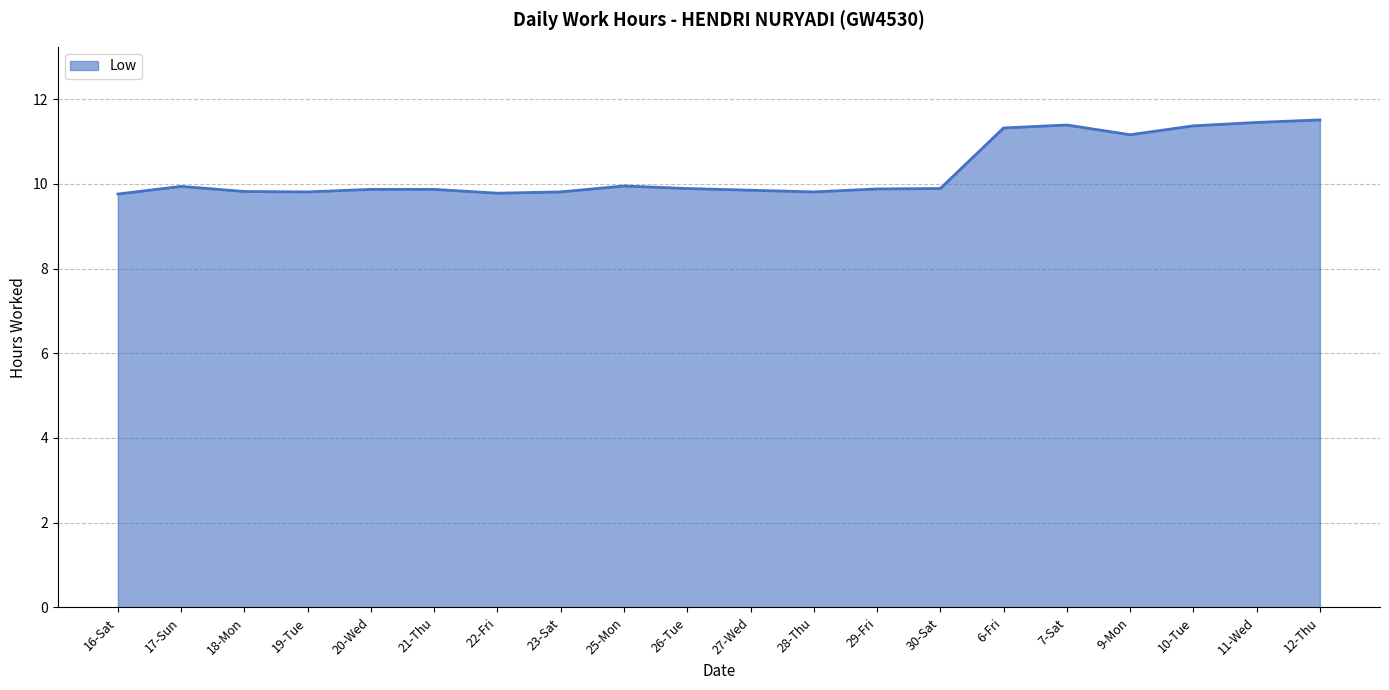

What position from the right is 7-Sat?

5